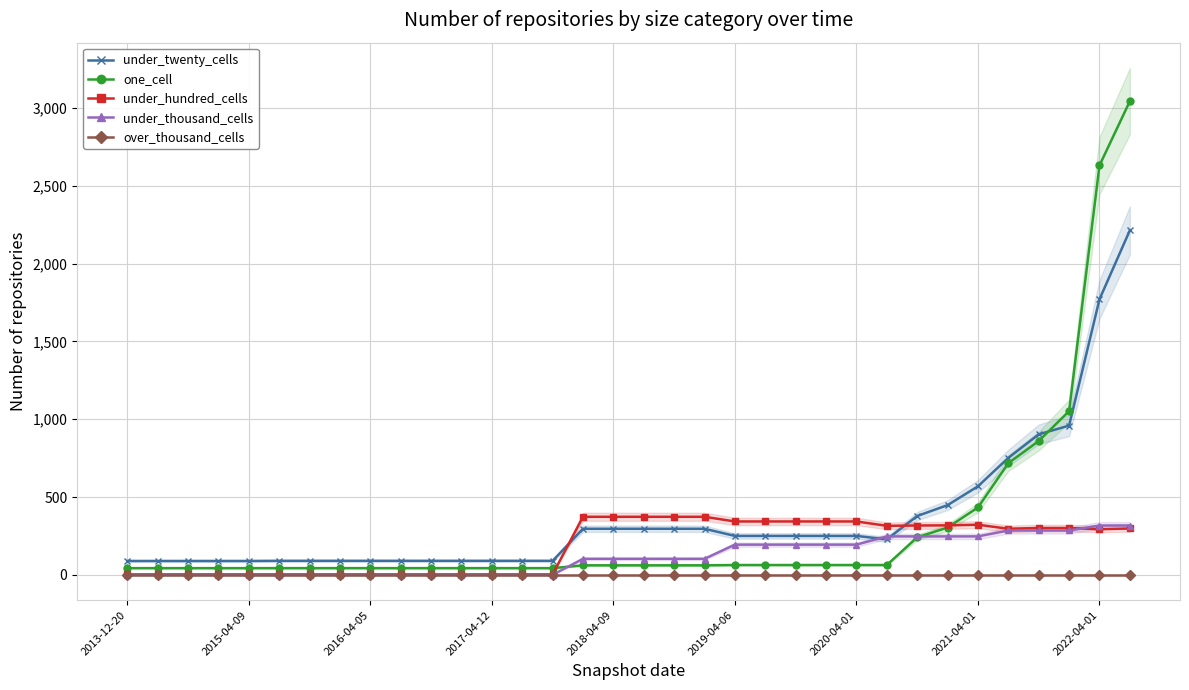

Reading left to right, extract all data points from this chart.

under_twenty_cells: 89	89	89	89	89	90	90	90	90	90	90	90	90	90	90	296	296	296	296	296	250	250	250	250	250	228	378	448	569	752	903	959	1771	2214
one_cell: 43	43	43	43	43	43	43	43	43	43	43	43	43	43	43	61	61	61	61	61	63	63	63	63	63	63	241	304	433	718	860	1052	2631	3044
under_hundred_cells: 3	3	3	3	3	3	3	3	3	3	3	3	3	3	3	373	373	373	373	373	343	343	343	343	343	315	317	318	322	296	301	301	293	298
under_thousand_cells: 0	0	0	0	0	0	0	0	0	0	0	0	0	0	0	103	103	103	103	103	194	194	194	194	194	247	247	247	247	285	285	285	317	317
over_thousand_cells: 0	0	0	0	0	0	0	0	0	0	0	0	0	0	0	0	0	0	0	0	0	0	0	0	0	0	0	0	0	0	0	0	0	0